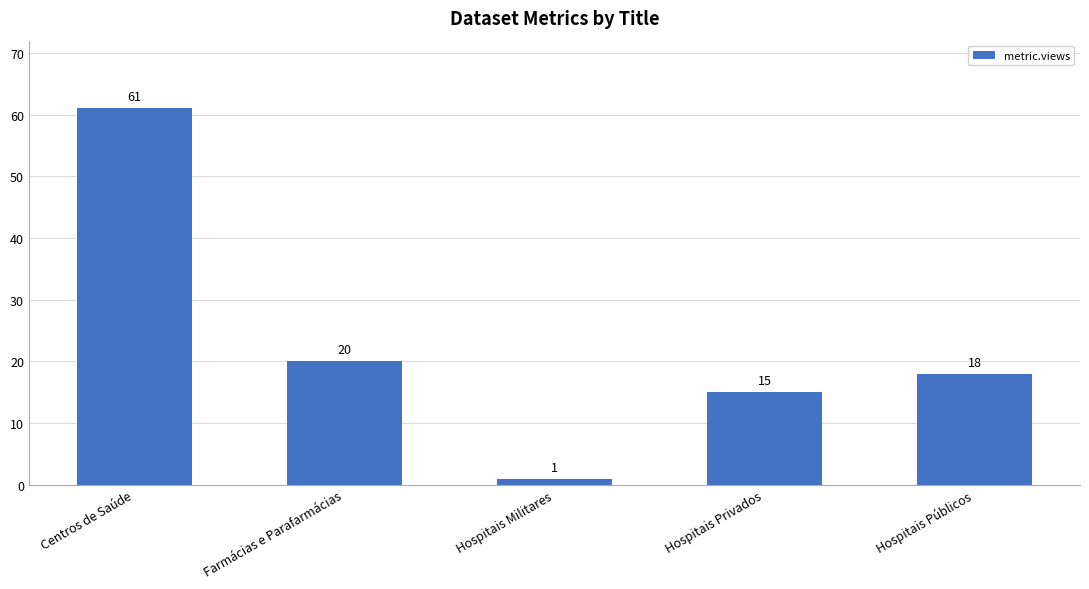

What is the change in value from Centros de Saúde to Farmácias e Parafarmácias?

-41